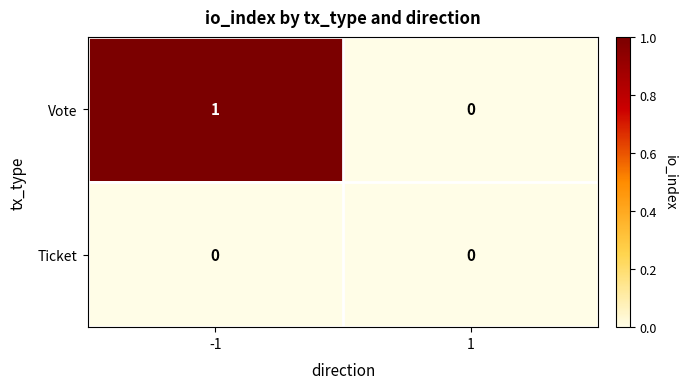

Between -1 and 1, which series saw the biggest shift?

Vote